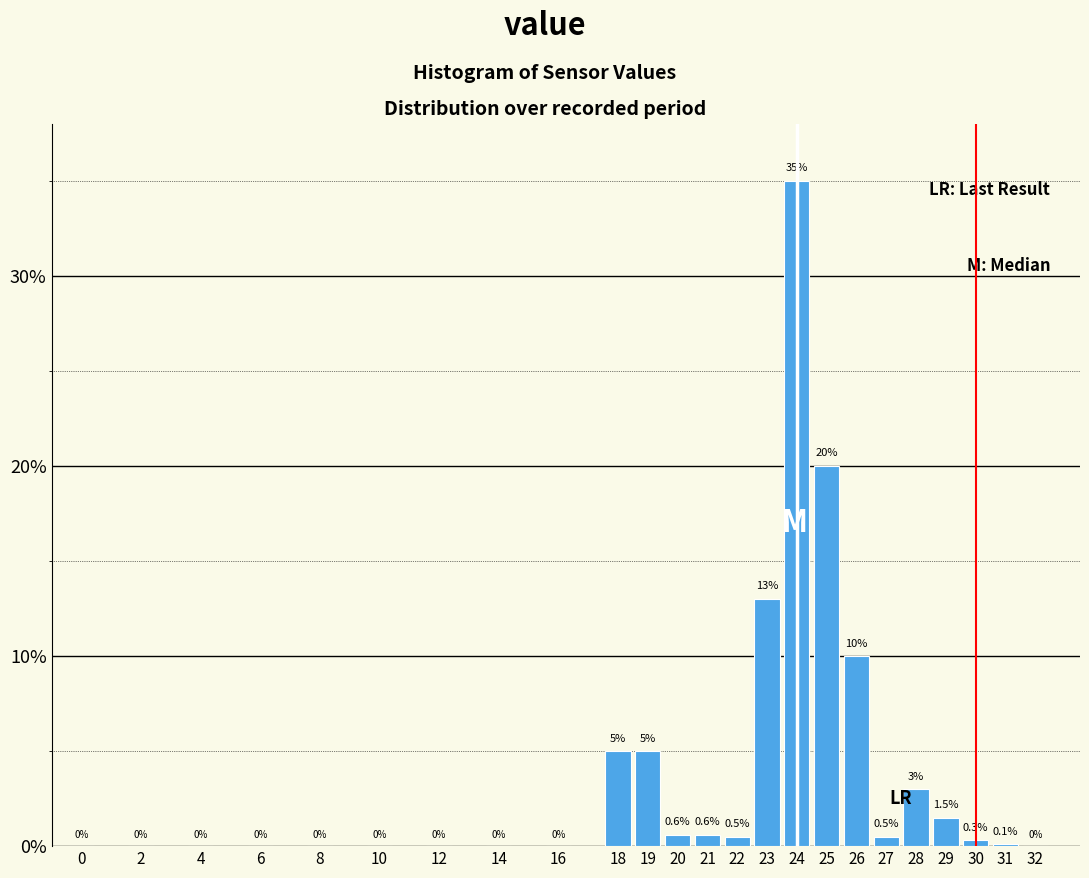

Reading left to right, what are all the values shown in this chart?

0=0.0	2=0.0	4=0.0	6=0.0	8=0.0	10=0.0	12=0.0	14=0.0	16=0.0	18=5.0	19=5.0	20=0.6	21=0.6	22=0.5	23=13.0	24=35.0	25=20.0	26=10.0	27=0.5	28=3.0	29=1.5	30=0.3	31=0.1	32=0.0